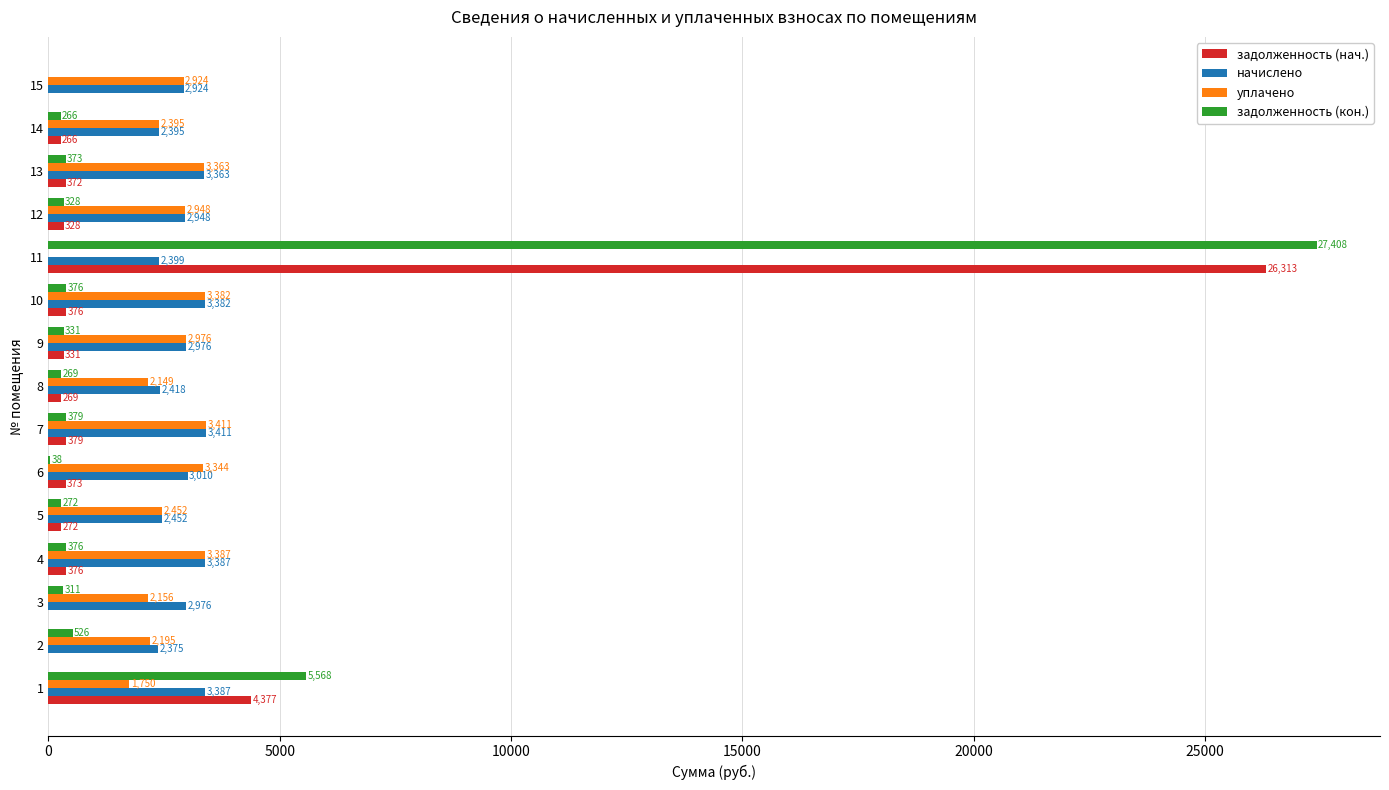

Is it true that уплачено equals 2632.1 at 1?

False